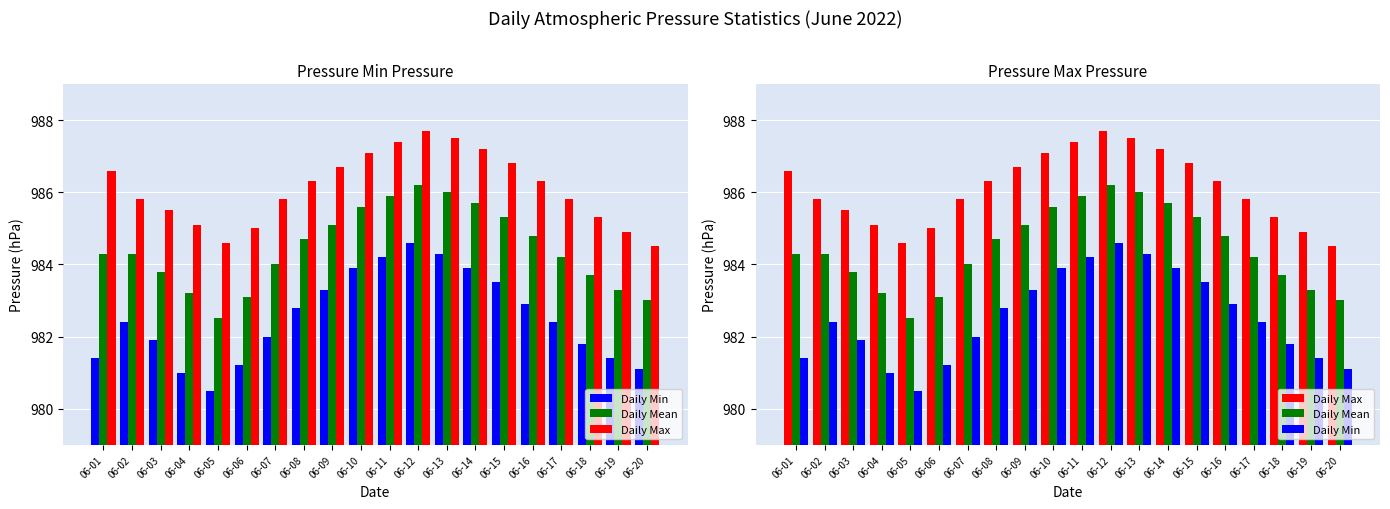

At which category does the chart reach its minimum across all series?

06-05